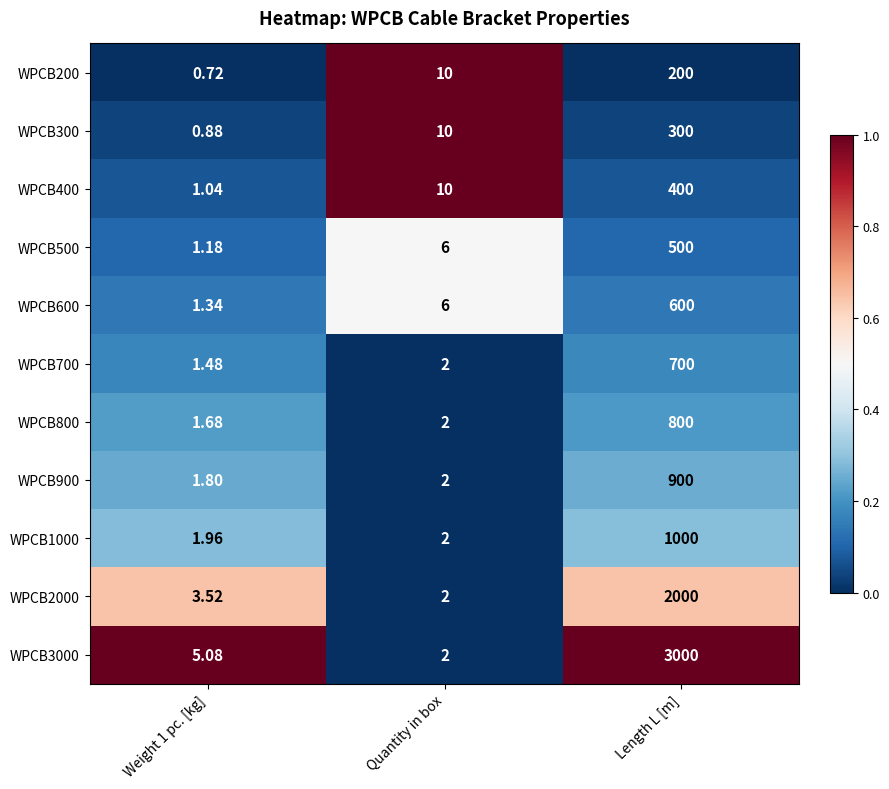

At which label is WPCB600 closest to 300?

Quantity in box